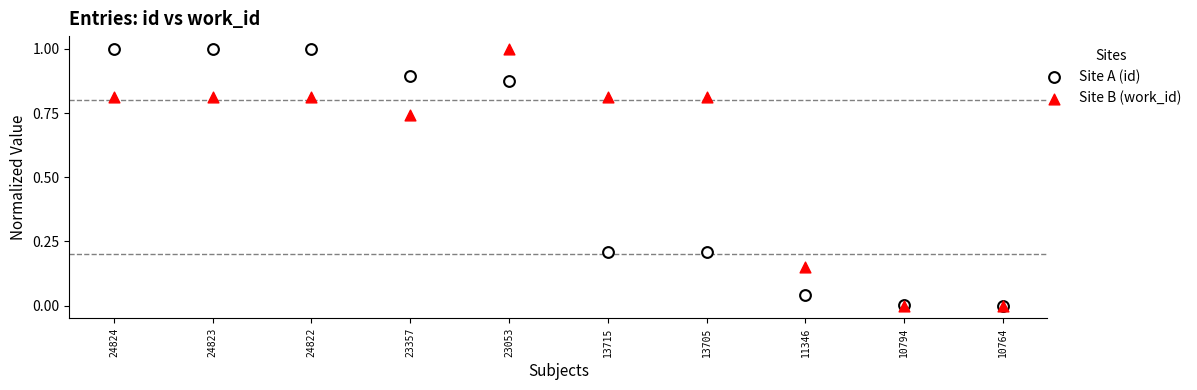

What are all the series names shown in the legend?

Site A (id), Site B (work_id)